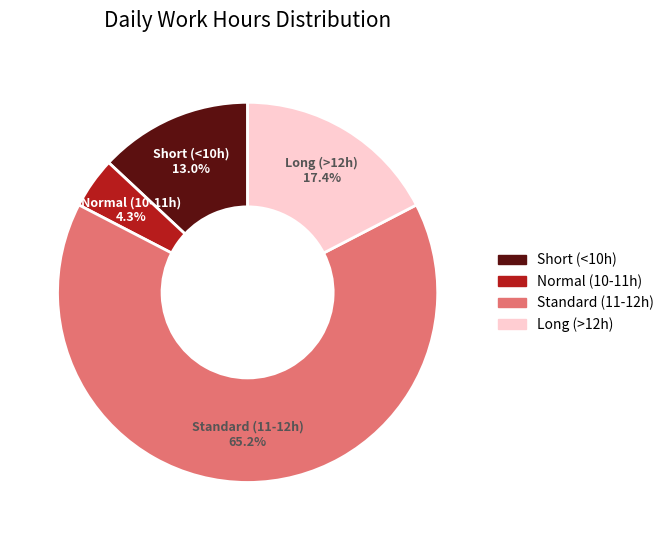

Which slice is the largest?

Standard (11-12h)